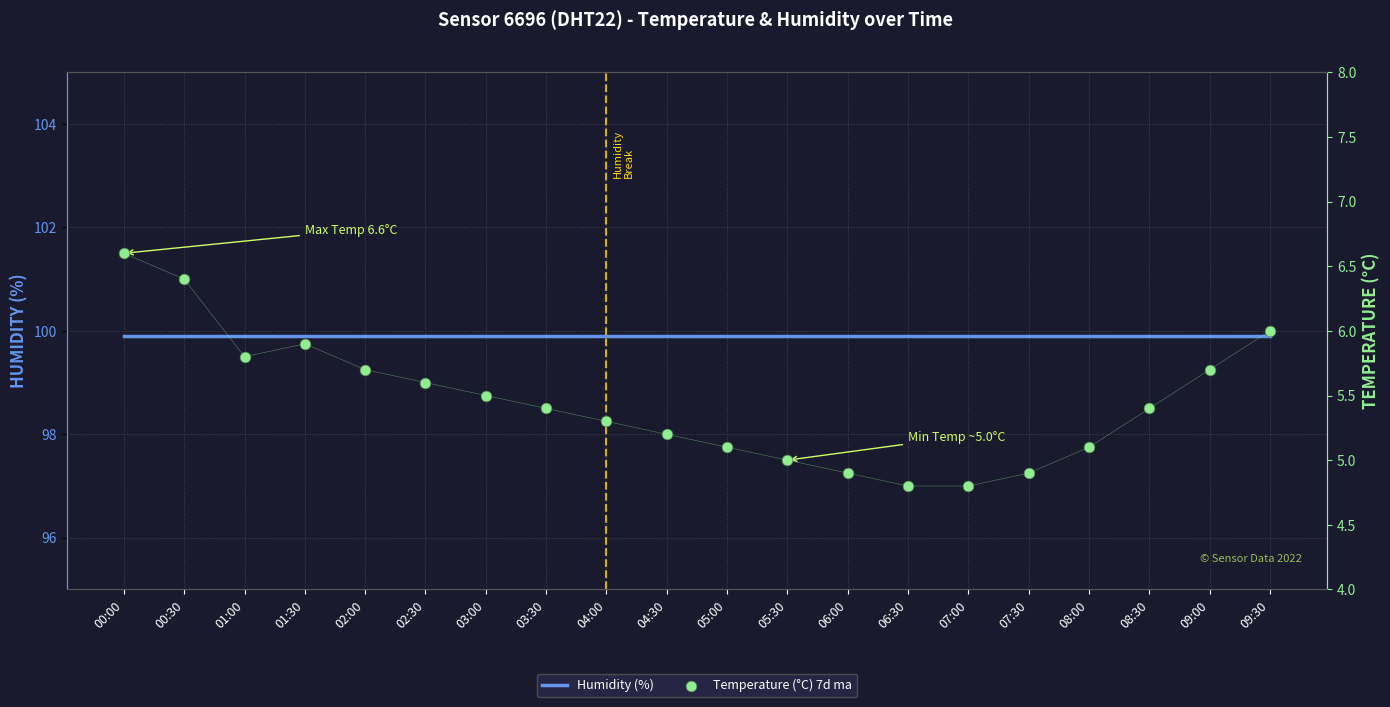

Which series reaches the minimum Y coordinate?

Temperature (°C) 7d ma